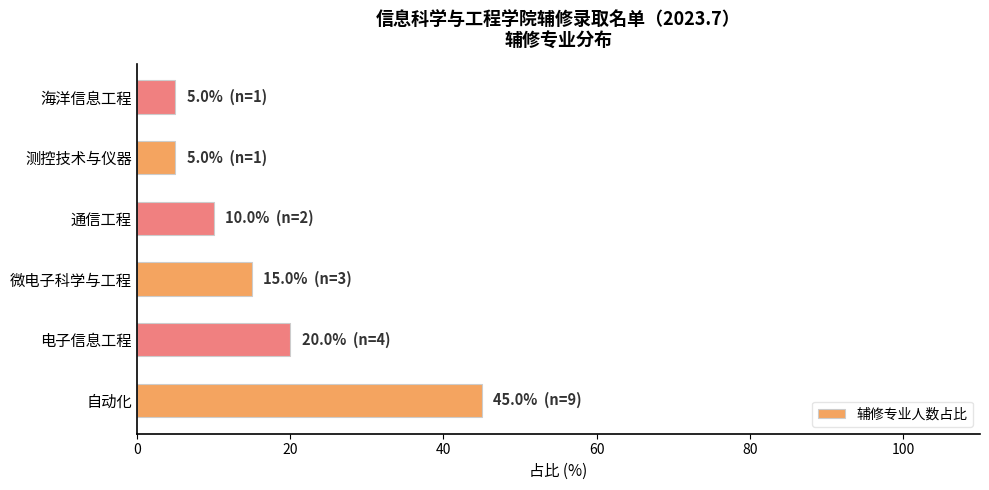

The chart shows a value of 45 at 自动化. True or false?

True